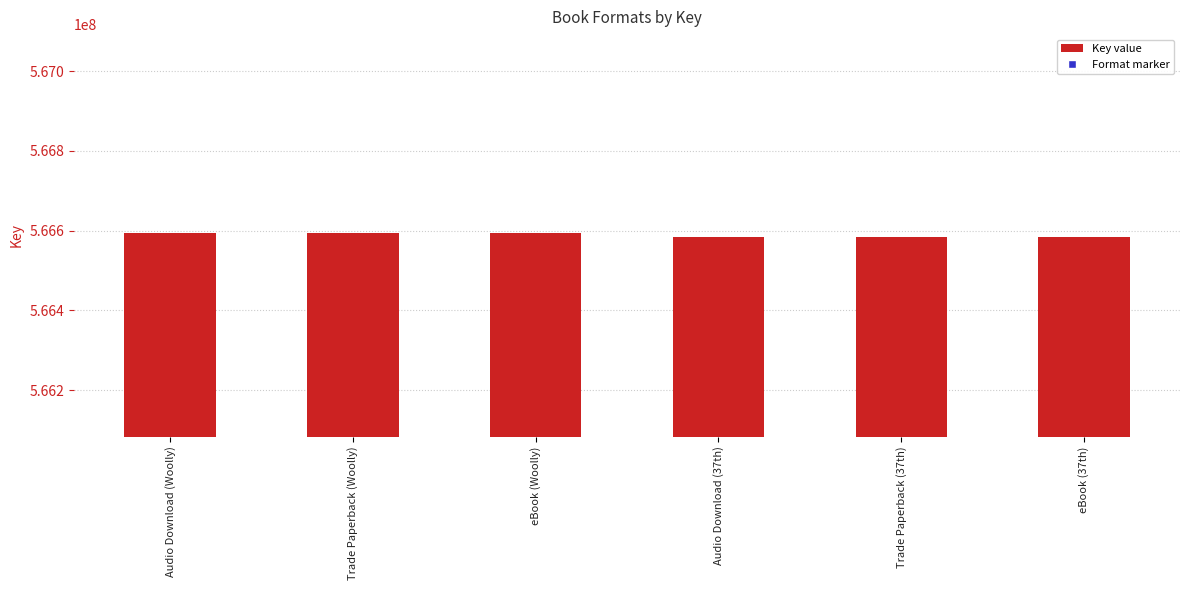

What is the sum of all values?

3399528507